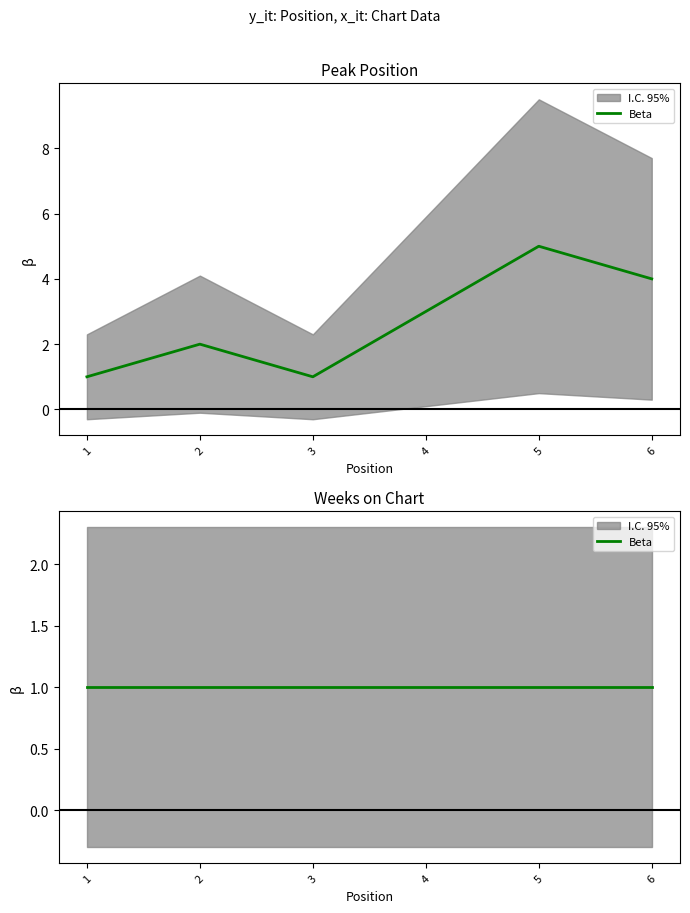

What is the change in value from 2 to 3?

-1